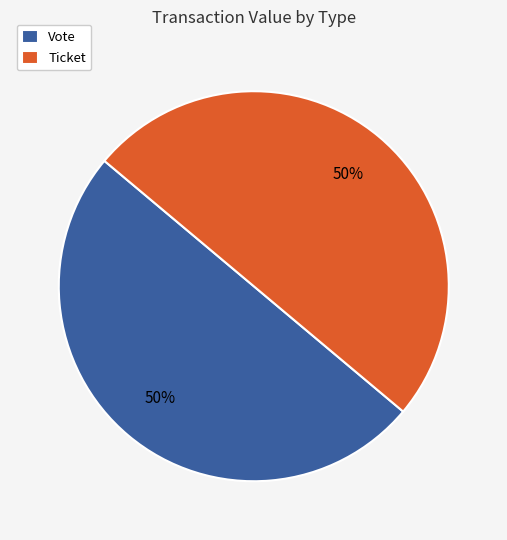

Is the sum of Ticket and Vote greater than half?

Yes